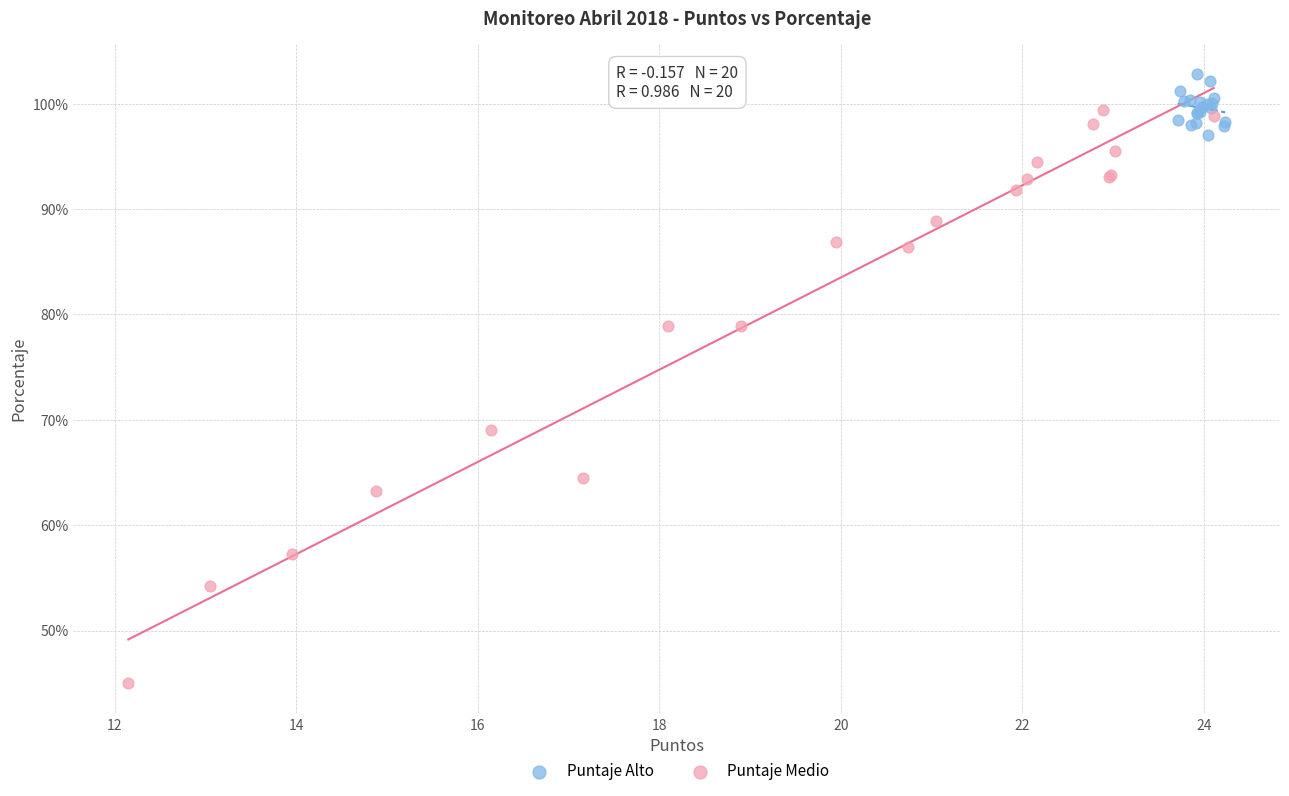

Which series reaches the maximum Y coordinate?

Puntaje Alto